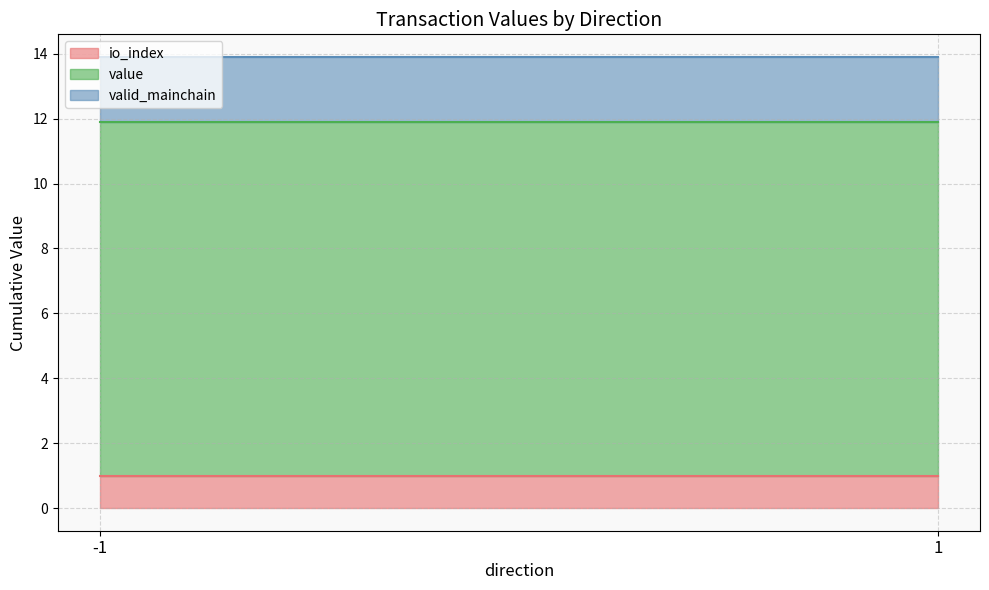

What is the total value across all series at -1?

13.9